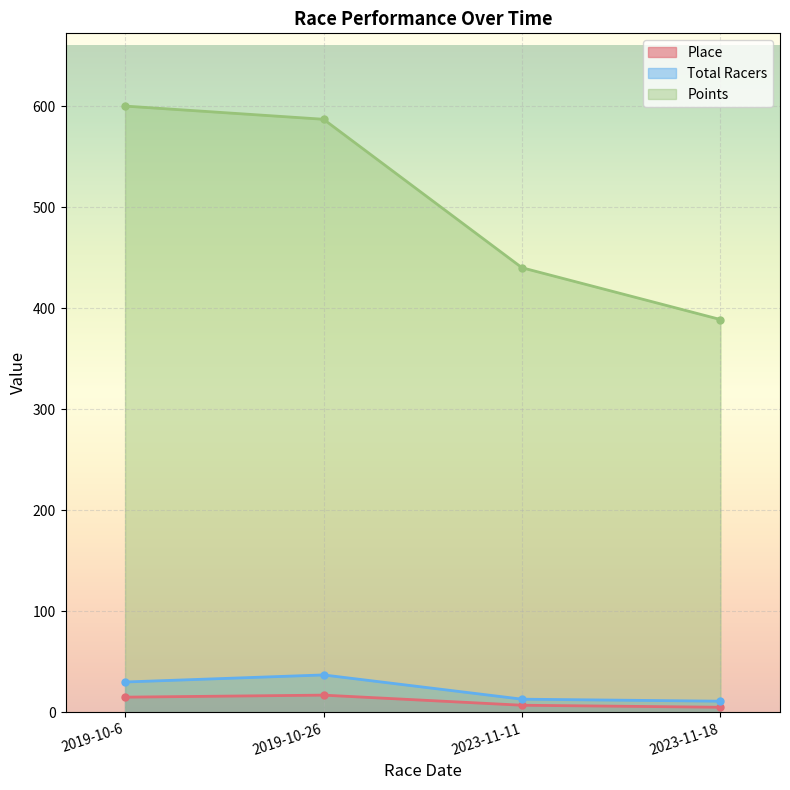

Is it true that Points equals 440.0 at 2023-11-11?

True